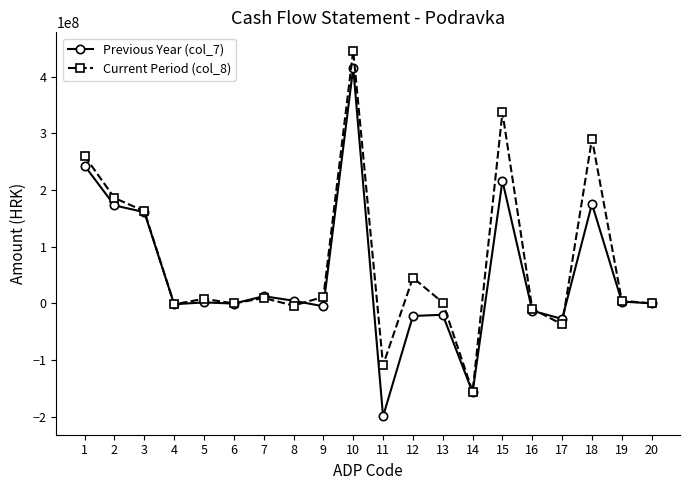

What are all the series names shown in the legend?

Previous Year (col_7), Current Period (col_8)